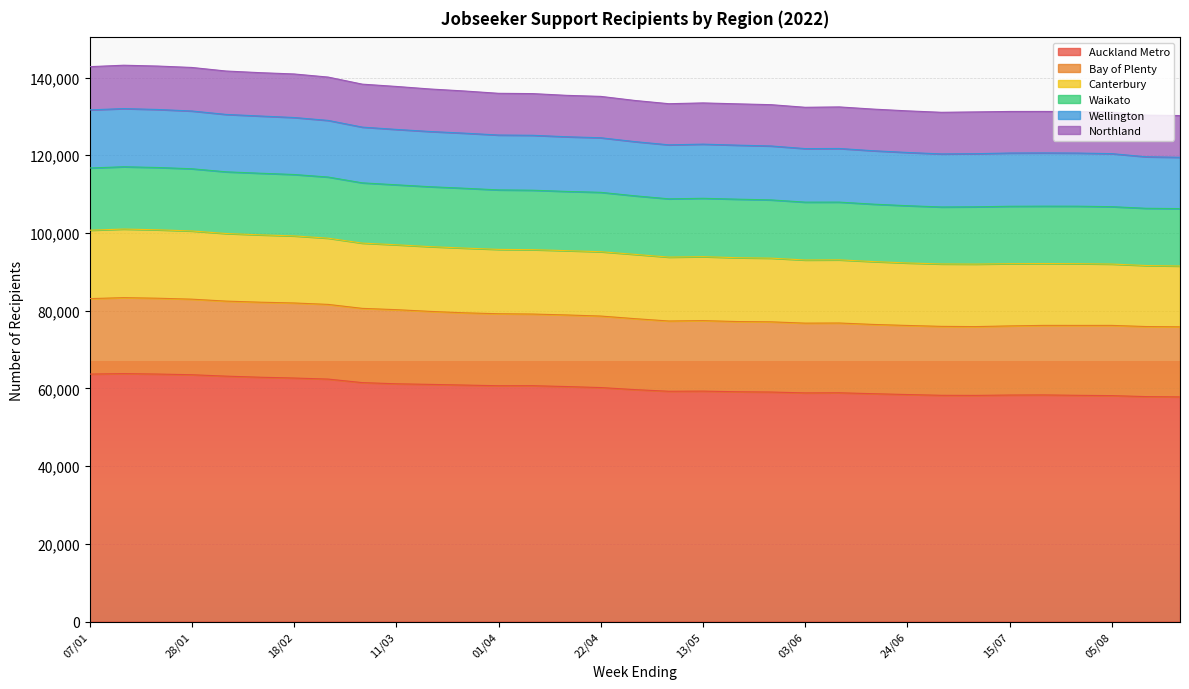

Between 21/01 and 05/08, which is larger?

21/01